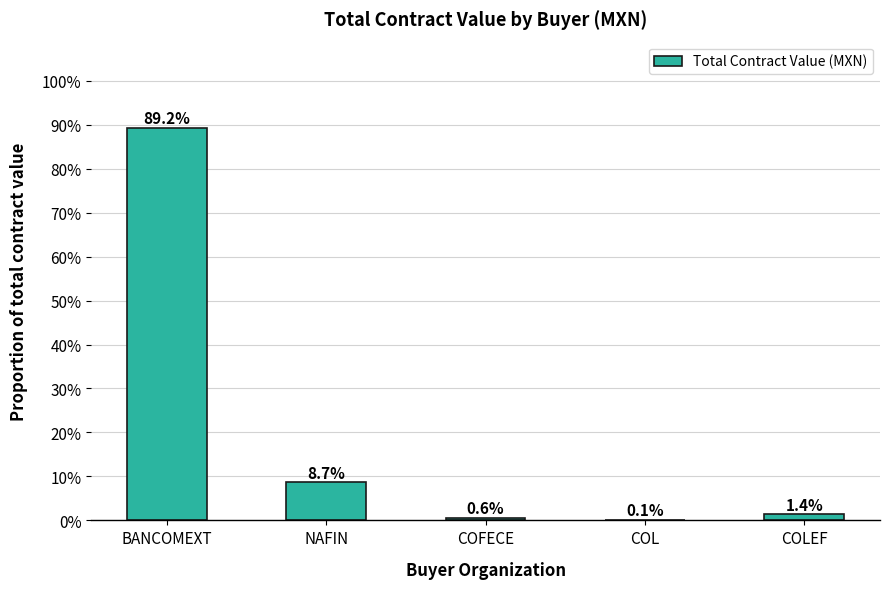

What is the sum of the values at COFECE and NAFIN?

9.3